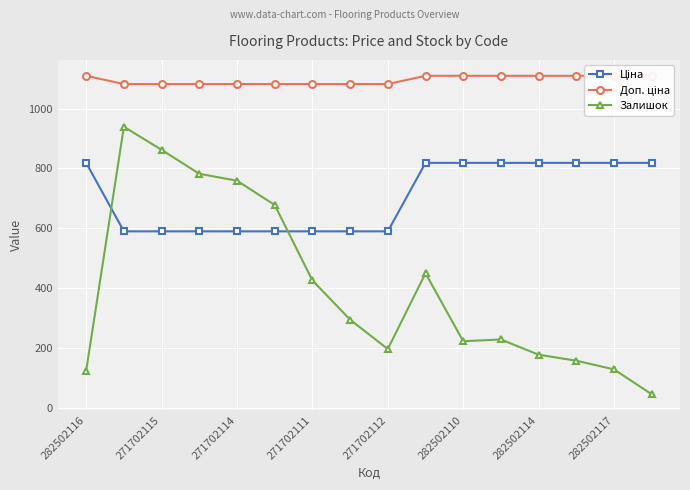

Rank the series by their average value, from lowest to highest.

Залишок, Ціна, Доп. ціна